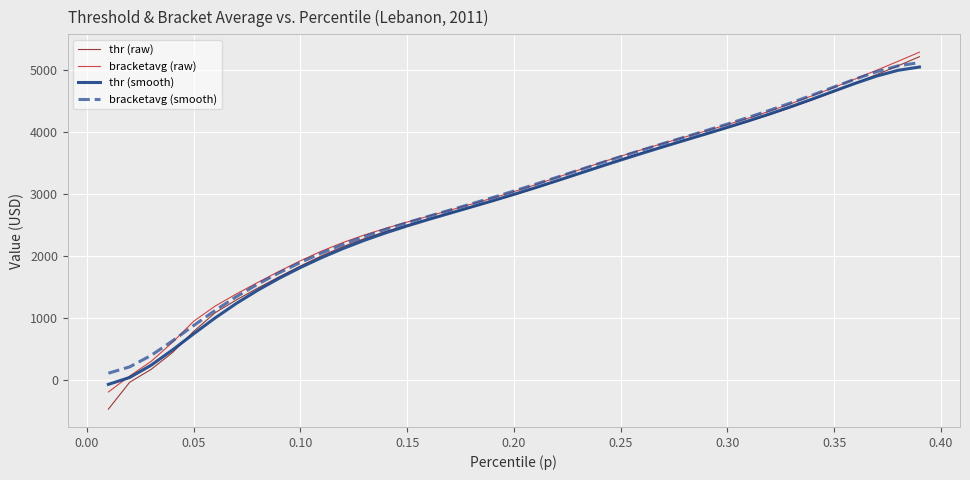

Does the chart display data point markers on the line(s)?

No